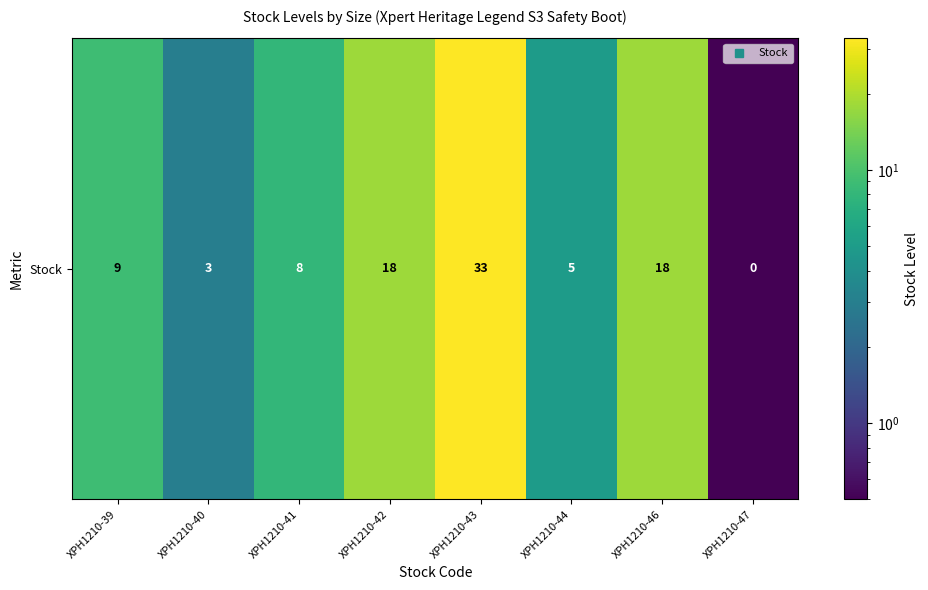

What is the sum of the values at XPH1210-43 and XPH1210-44?

38.0